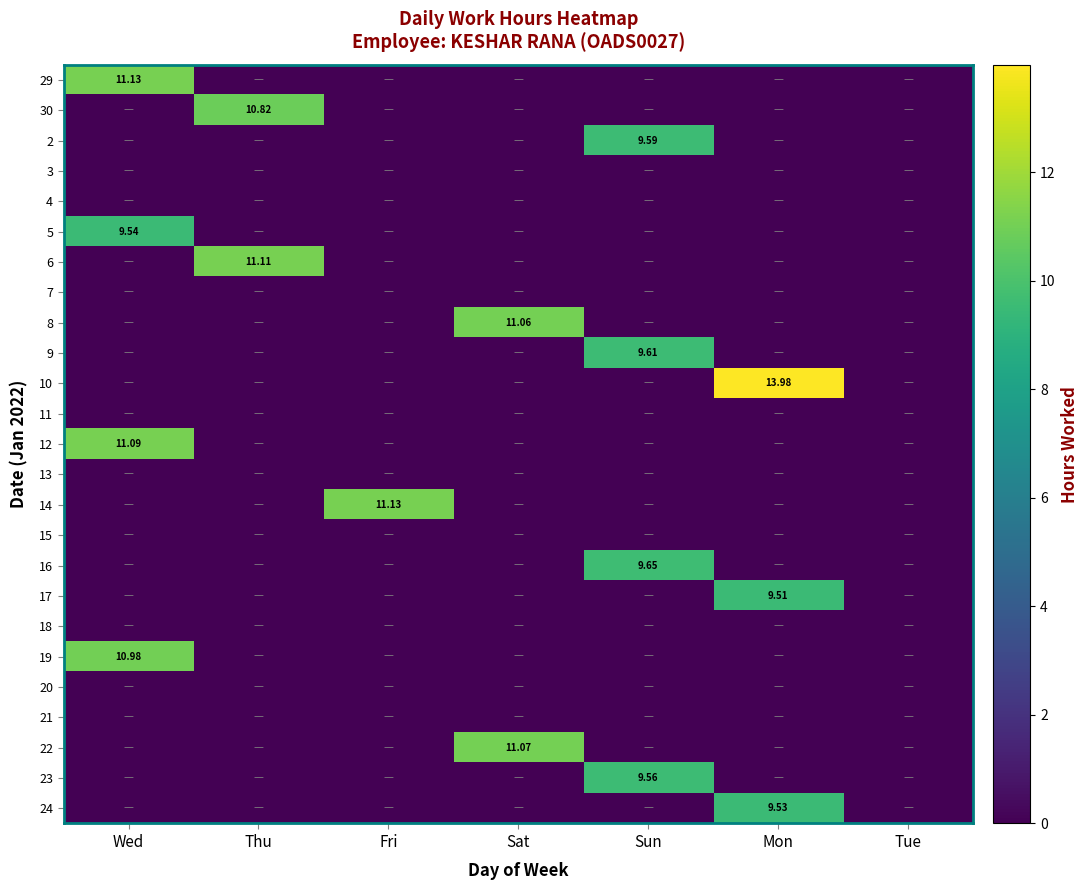

How many data points does each series have?

7